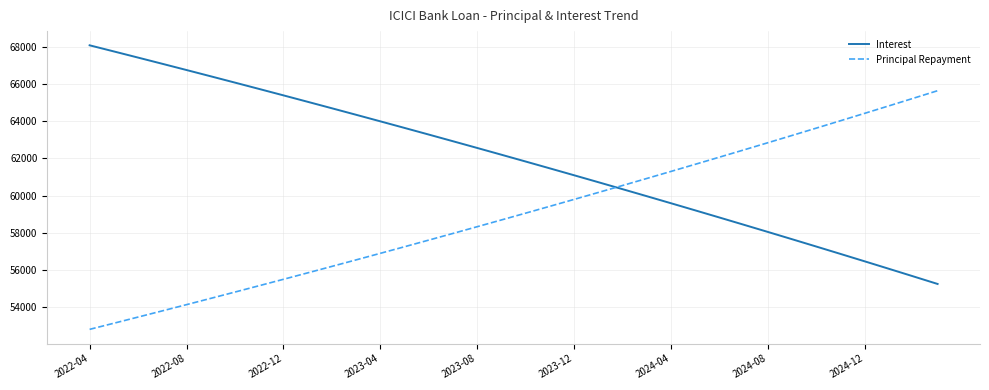

What is the minimum value for Principal Repayment?

52789.9